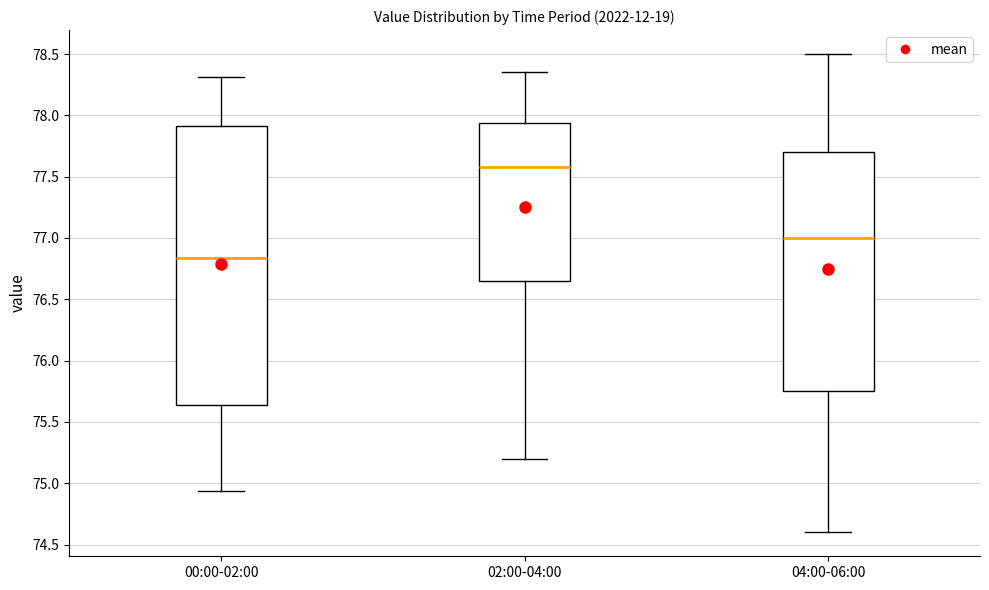

Which box is the tallest, from its lower edge to its upper edge?

00:00-02:00